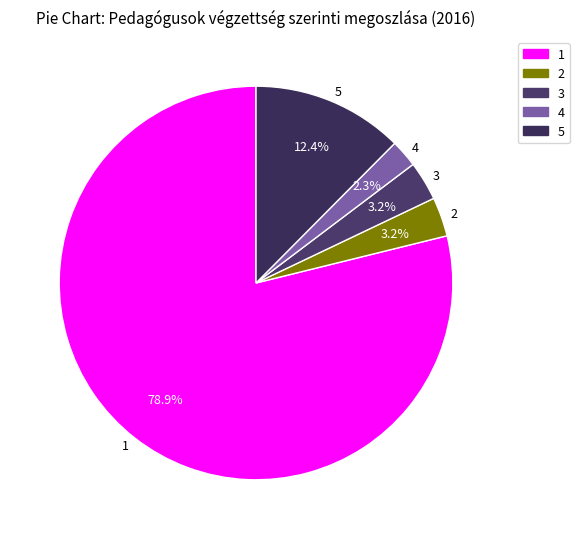

Which slice is the smallest?

4